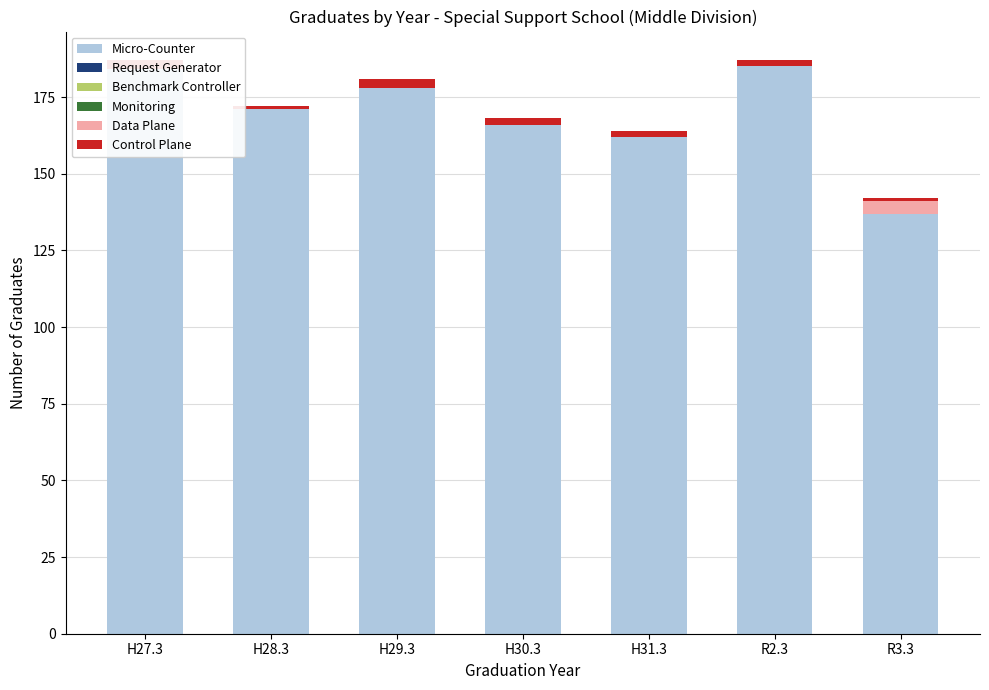

At how many categories does at least one series exceed 10?

7